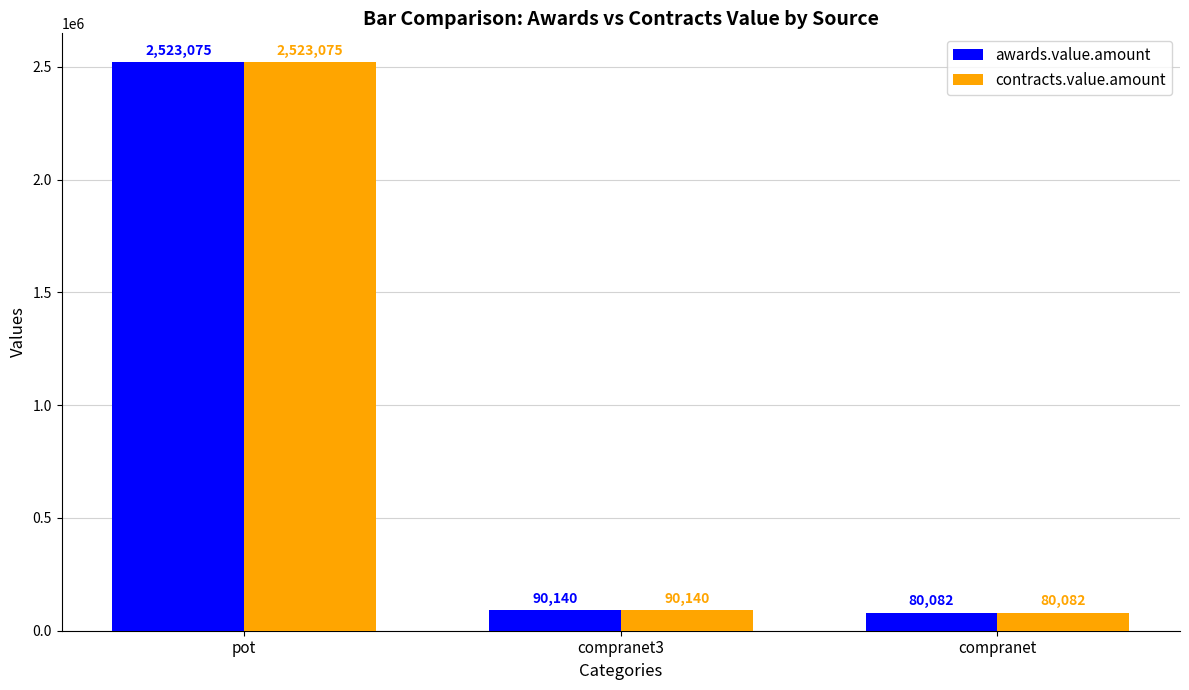

What is the smallest value displayed?

80082.0